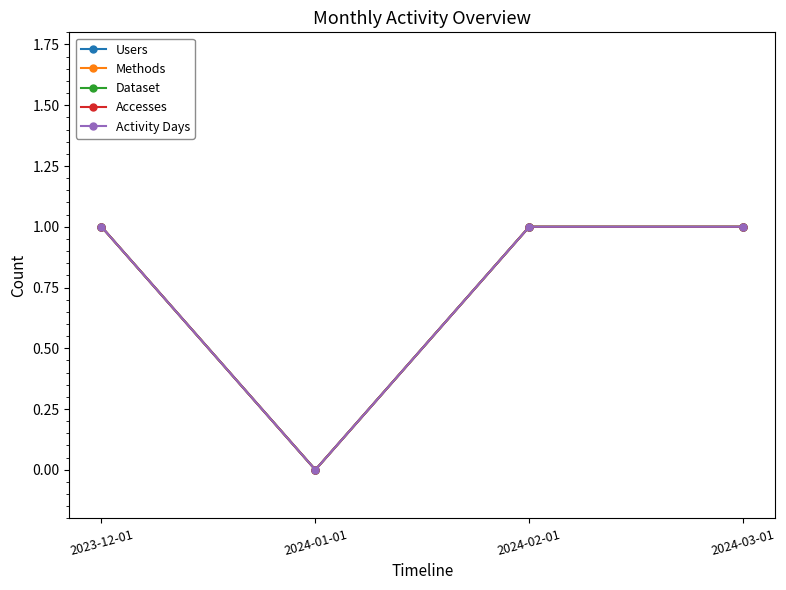

At how many categories does at least one series exceed 0?

3